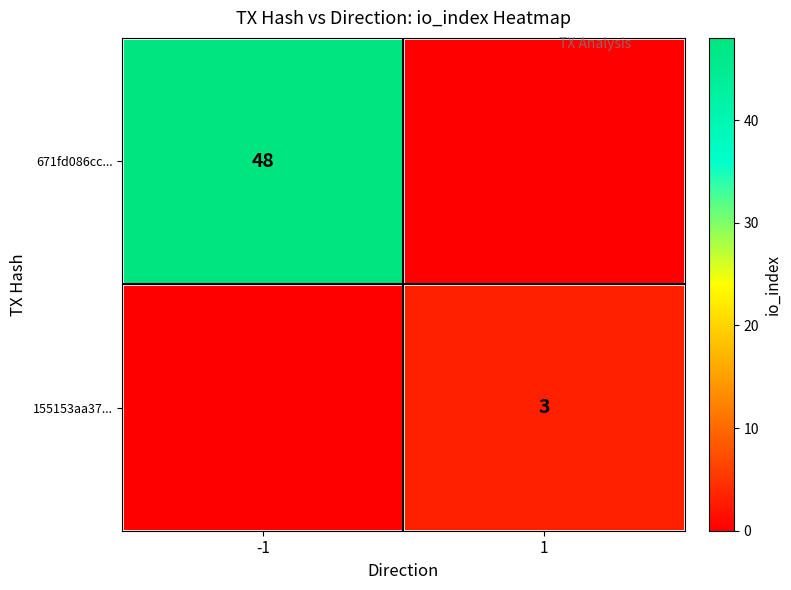

Which label corresponds to the largest value in the chart?

-1